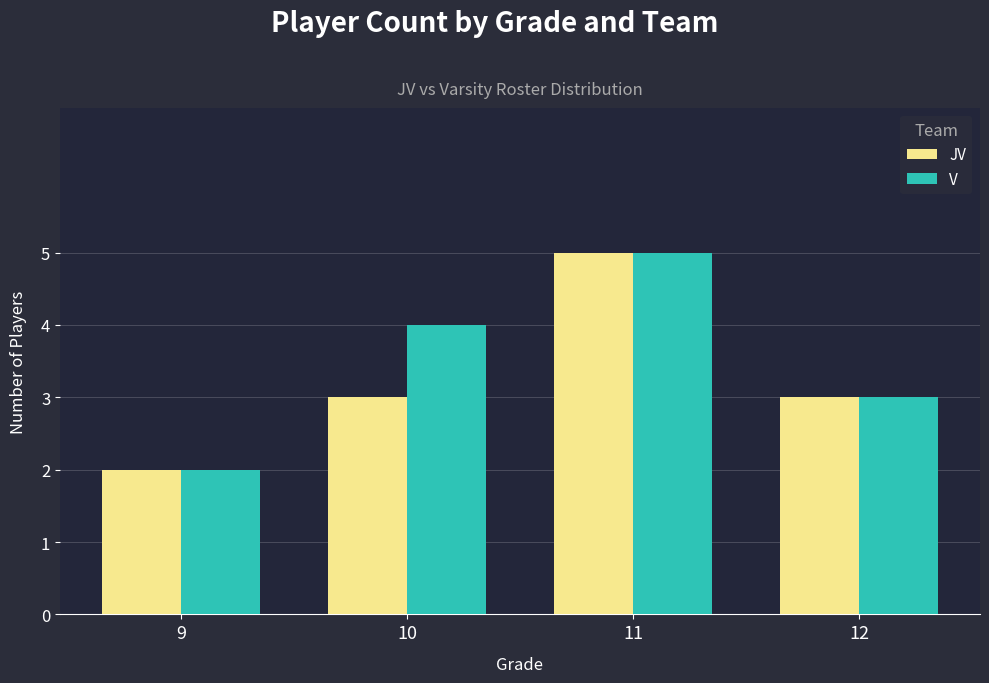

Reading right to left, list all the values displayed in this chart.

JV: 3	5	3	2
V: 3	5	4	2